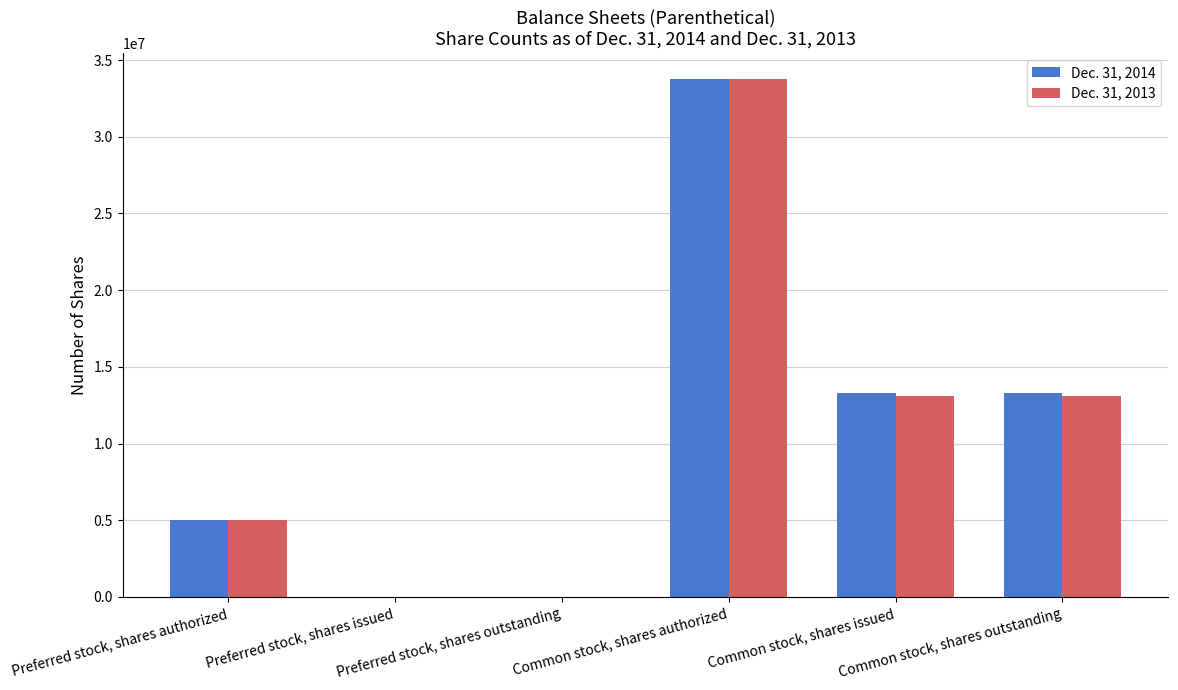

Between Preferred stock, shares outstanding and Common stock, shares issued, which series saw the biggest shift?

Dec. 31, 2014